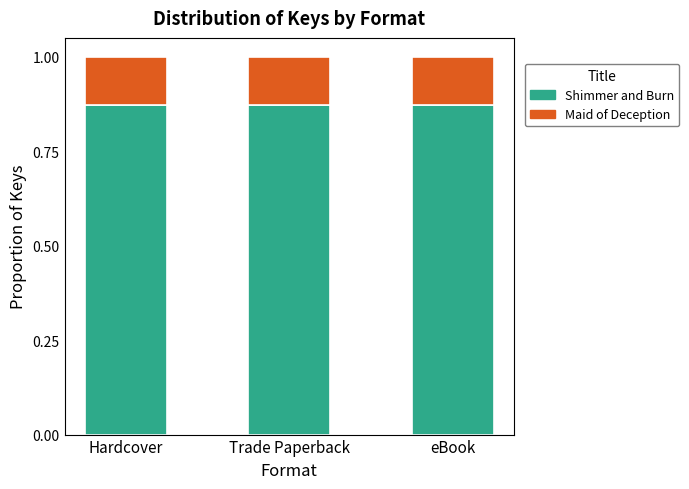

What is the sum of the Shimmer and Burn values at Trade Paperback and eBook?

1.7